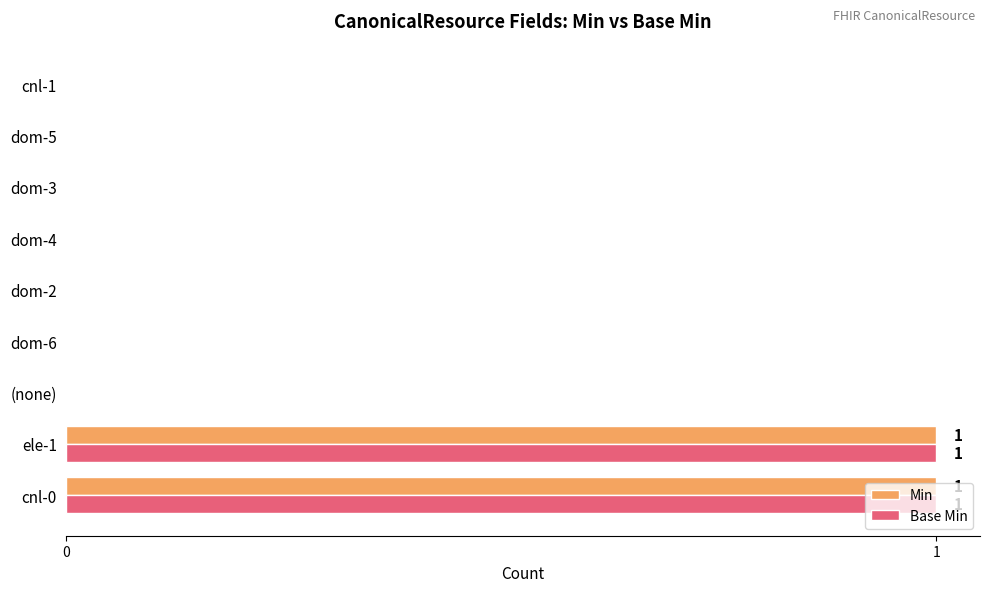

How many Min values are between 0 and 1?

9